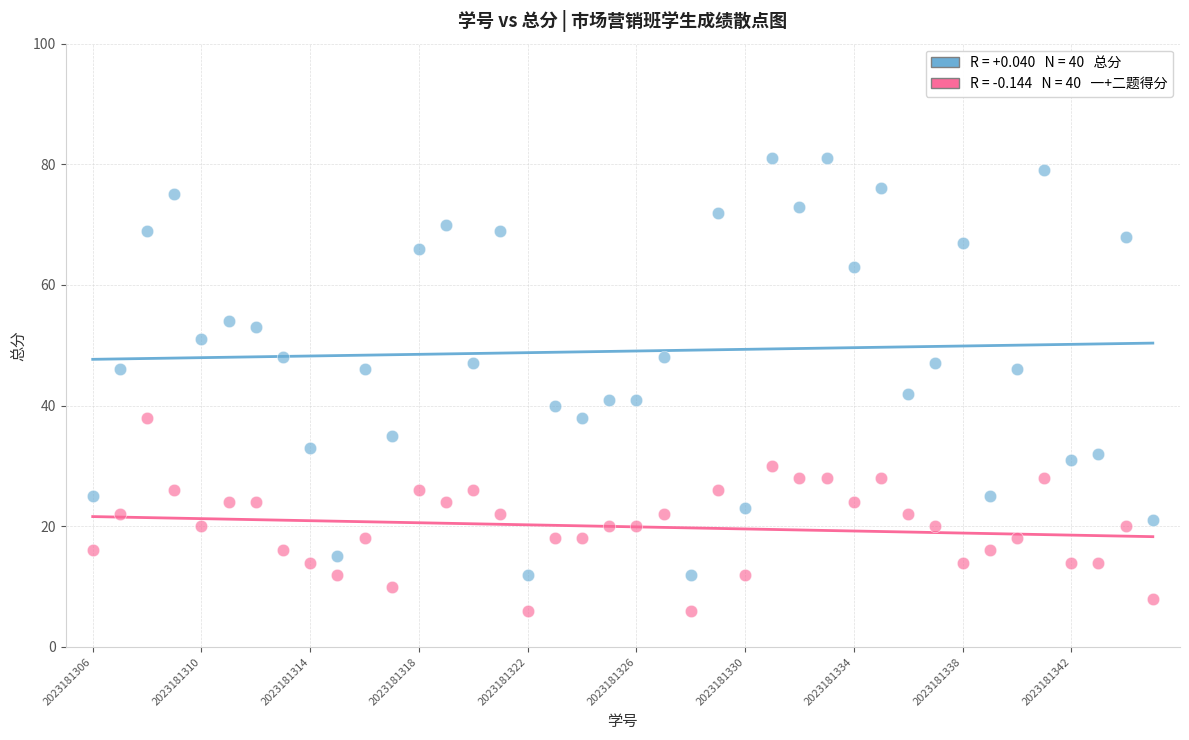

Across all series, what Y value is closest to 43?

42